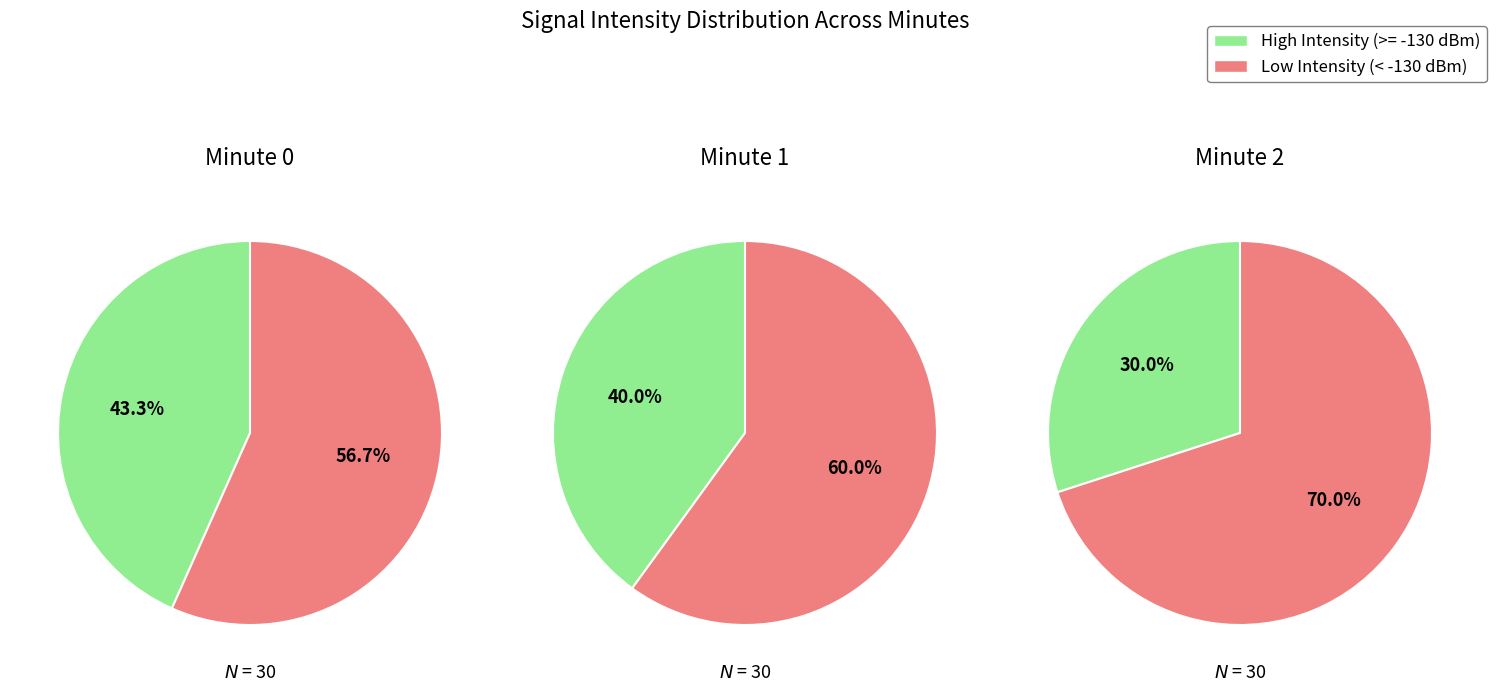

Rank the series at 0 from lowest to highest value.

High Intensity (>= -130 dBm), Low Intensity (< -130 dBm)